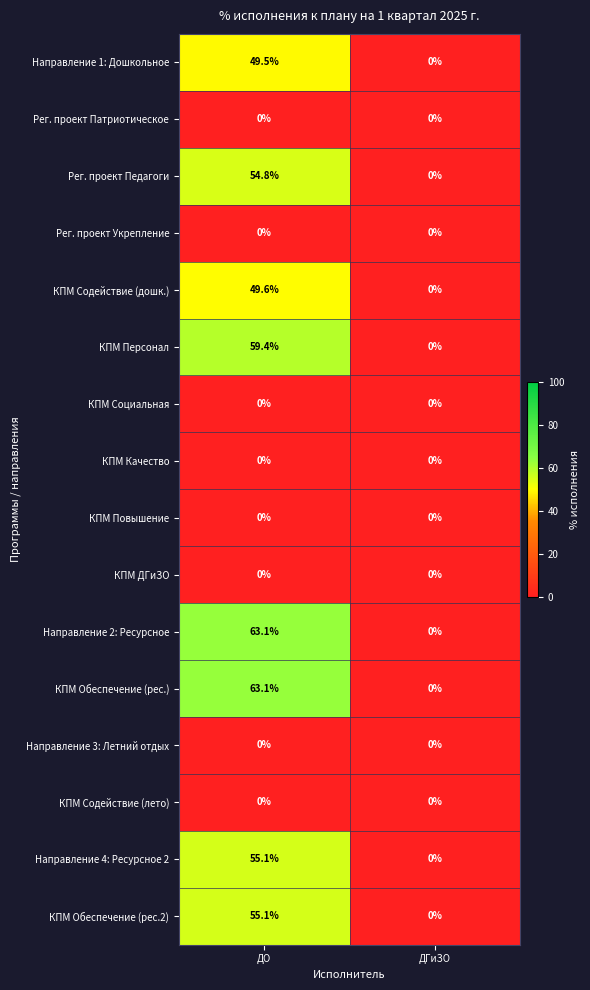

The value of КПМ Содействие (лето) at ДО is 0.0. True or false?

True